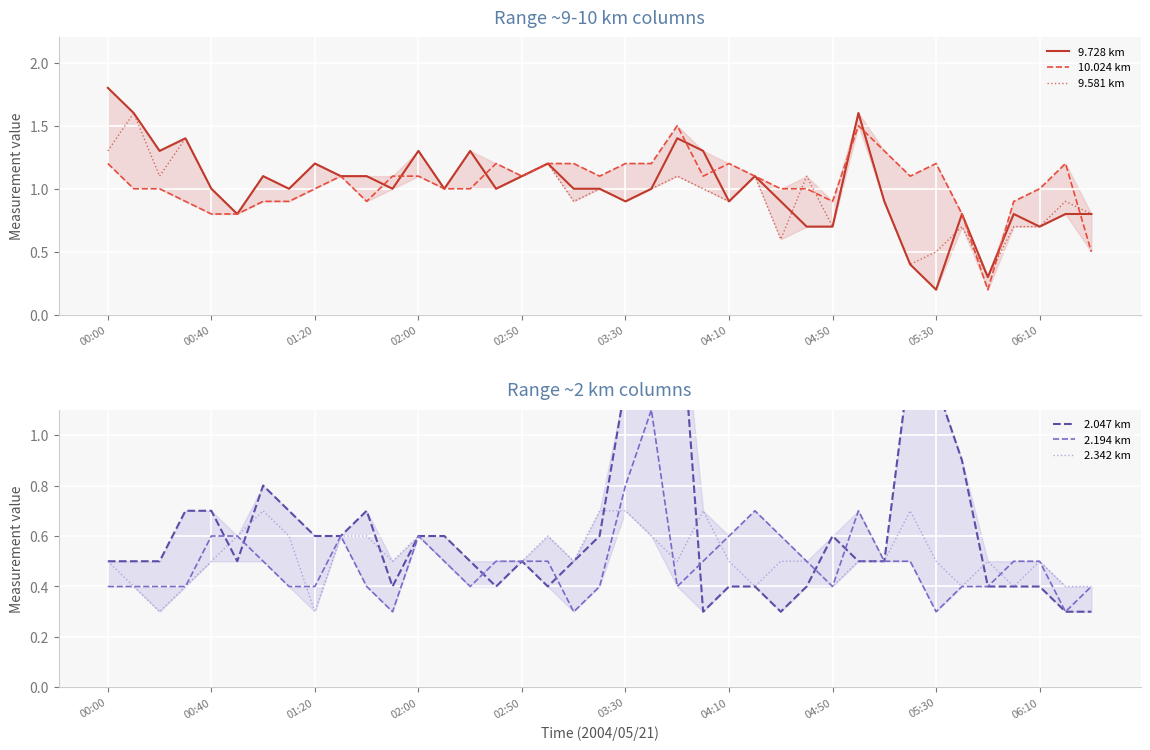

What are all the series names shown in the legend?

9.728 km, 10.024 km, 9.581 km, 2.047 km, 2.194 km, 2.342 km